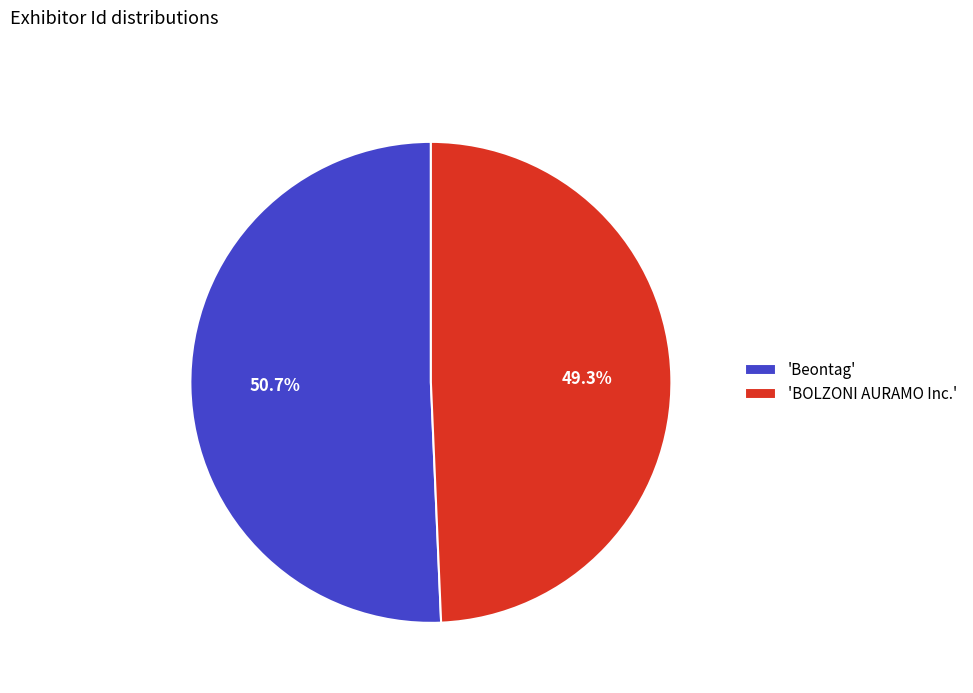

Is there a majority slice in this chart?

Yes